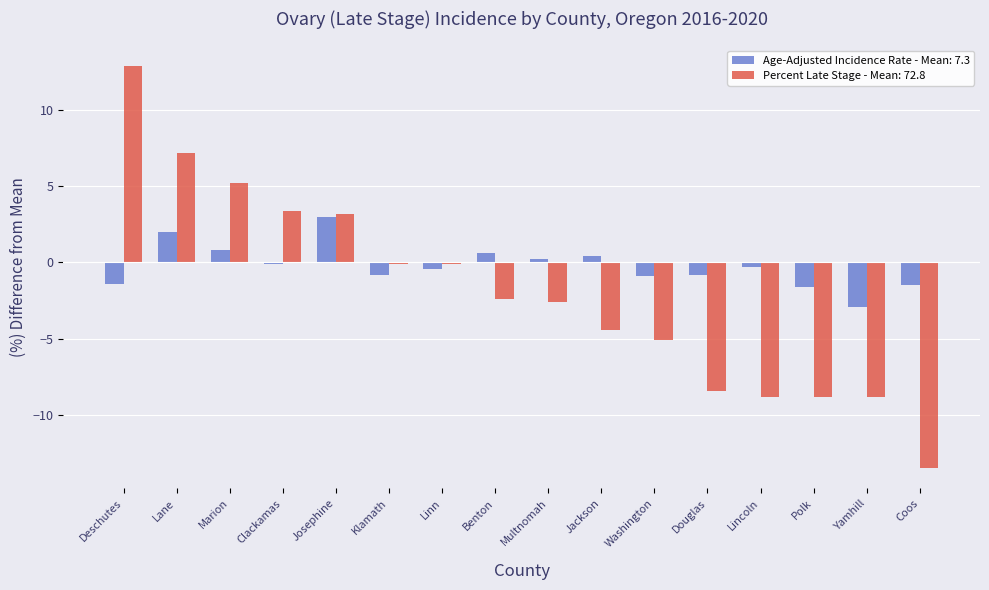

What are all the series names shown in the legend?

Age-Adjusted Incidence Rate - Mean: 7.3, Percent Late Stage - Mean: 72.8